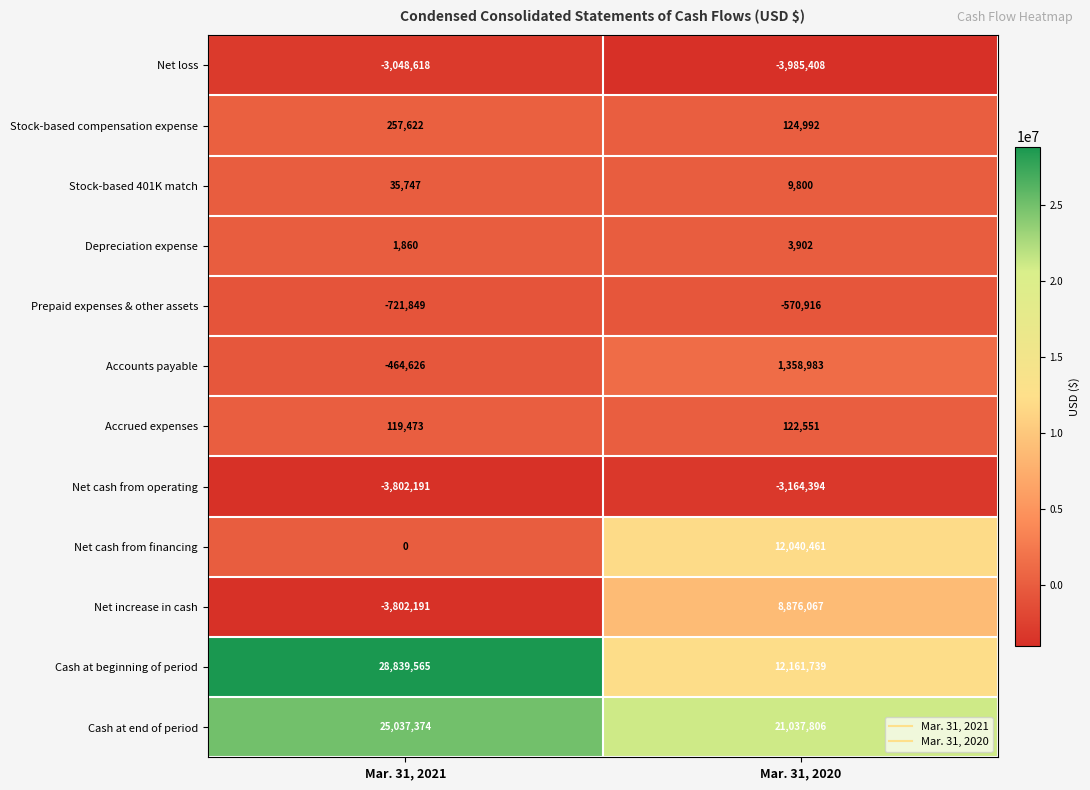

What is the greatest value displayed?

28839565